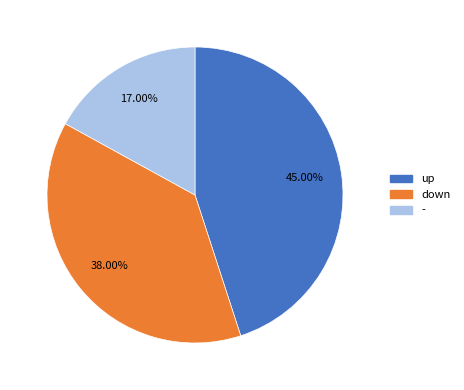

Combined, do - and down account for over 50%?

Yes